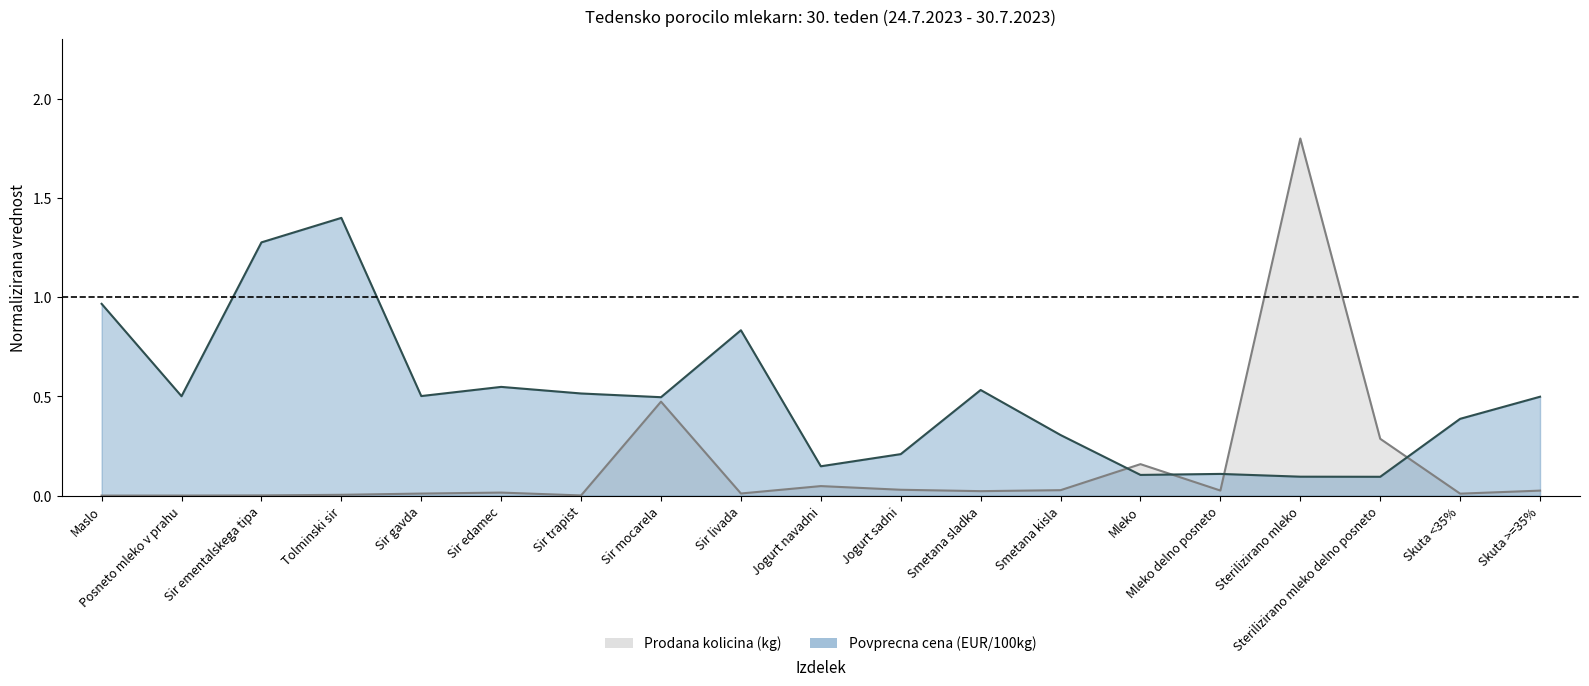

How many times do Povprecna cena (EUR/100kg) and Prodana kolicina (kg) cross each other?

4